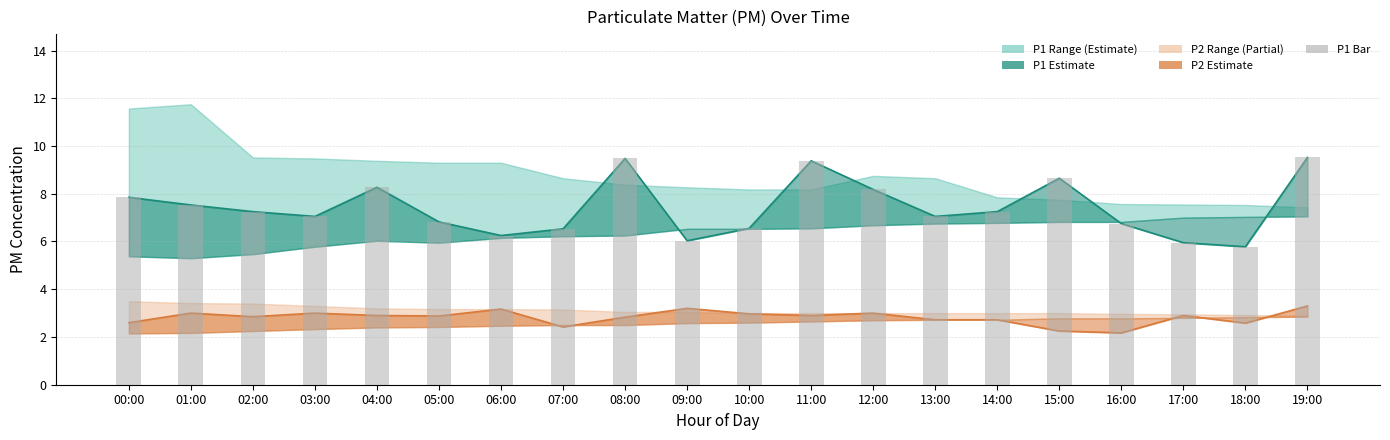

At how many categories does at least one series exceed 7?

12